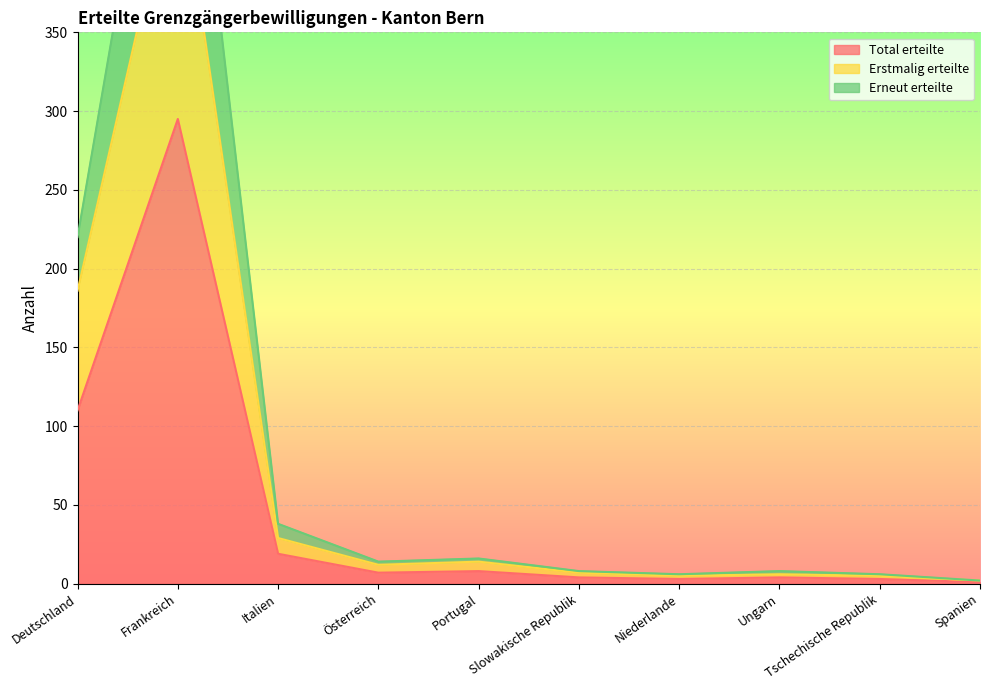

At which label is Erstmalig erteilte closest to 233?

Deutschland